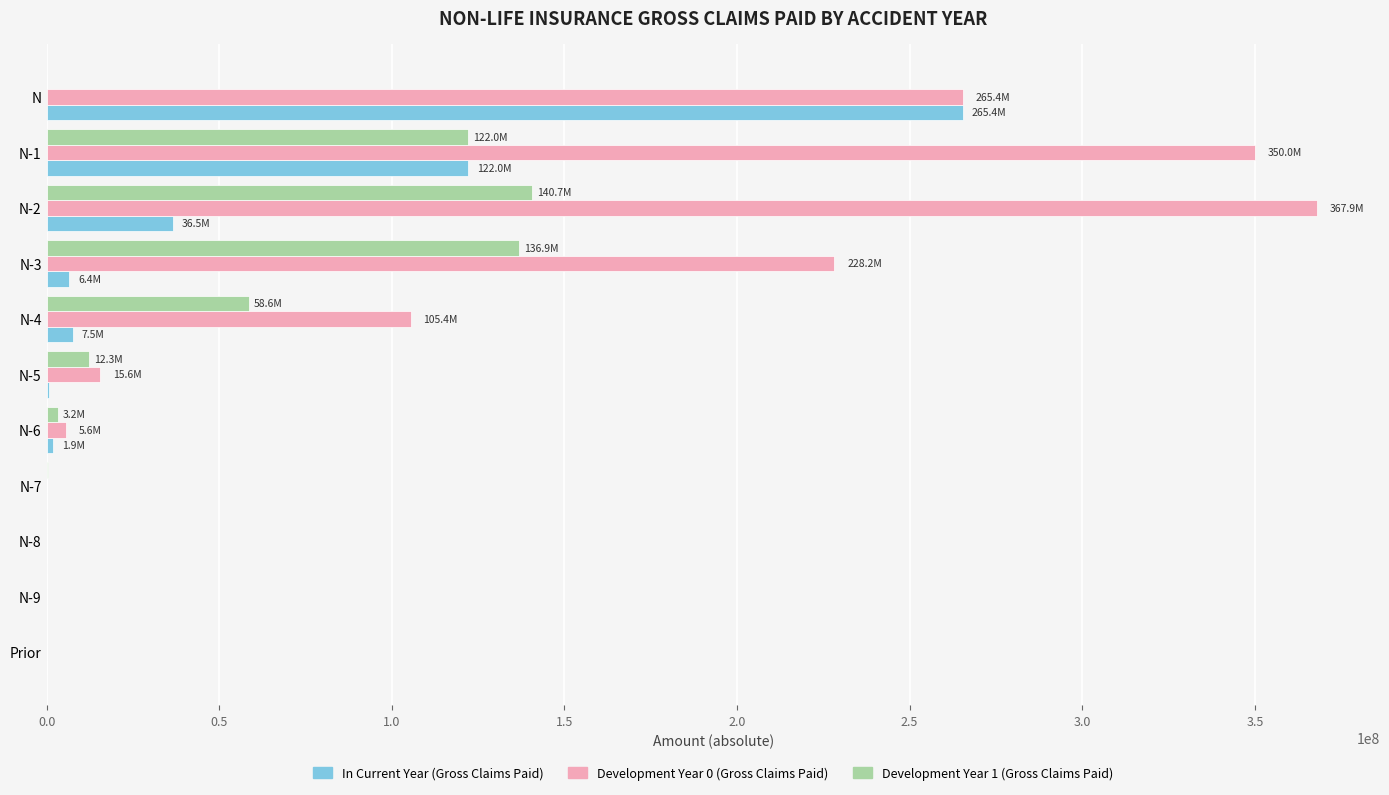

The value of Development Year 1 (Gross Claims Paid) at N-3 is 136890608.1. True or false?

True